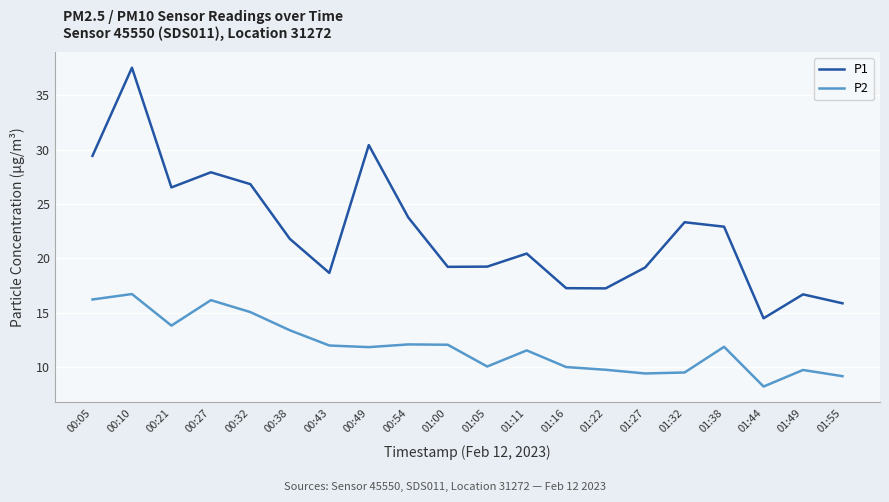

At 00:38, list the series in order from smallest to largest.

P2, P1